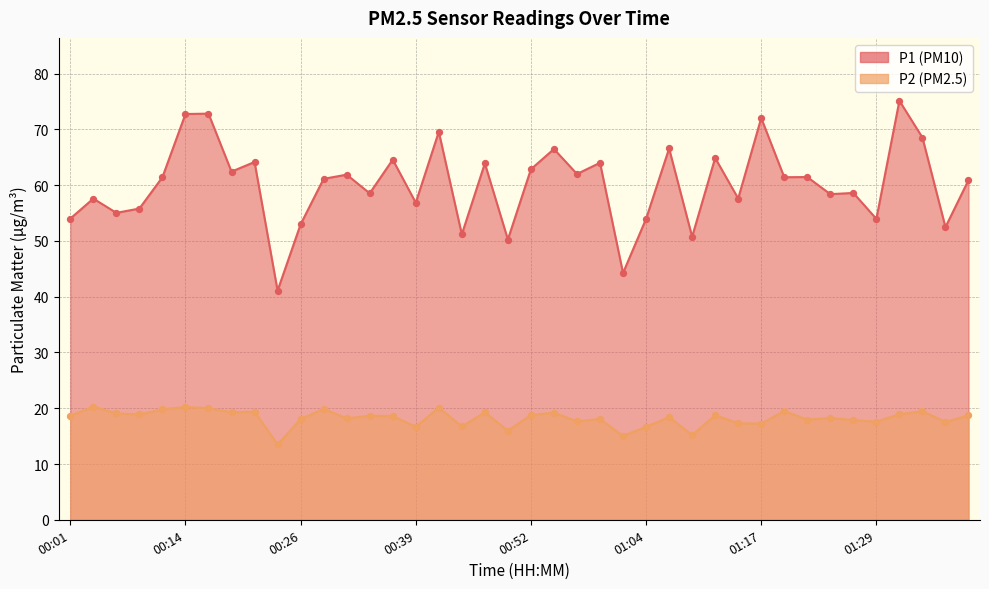

What are all the series names shown in the legend?

P1, P2